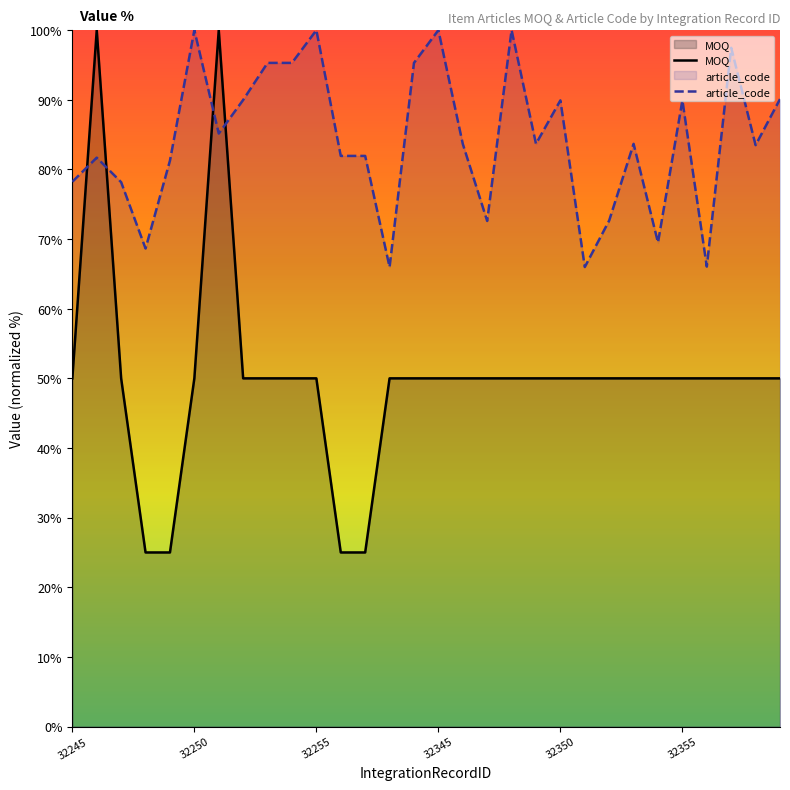

How many data points in article_code are less than 83?

13